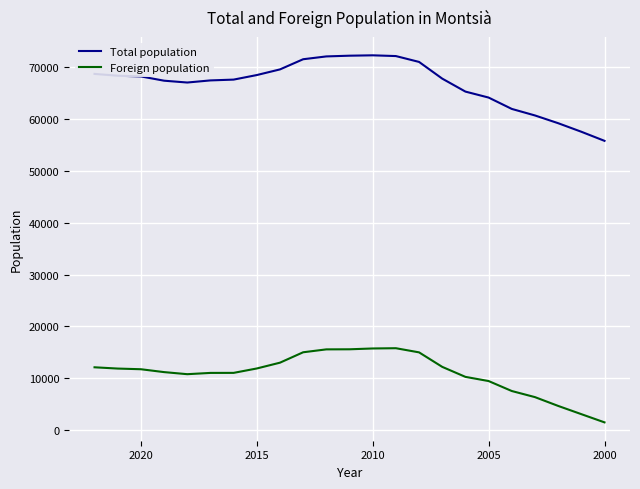

Rank the series by their maximum value, from lowest to highest.

Foreign population, Total population